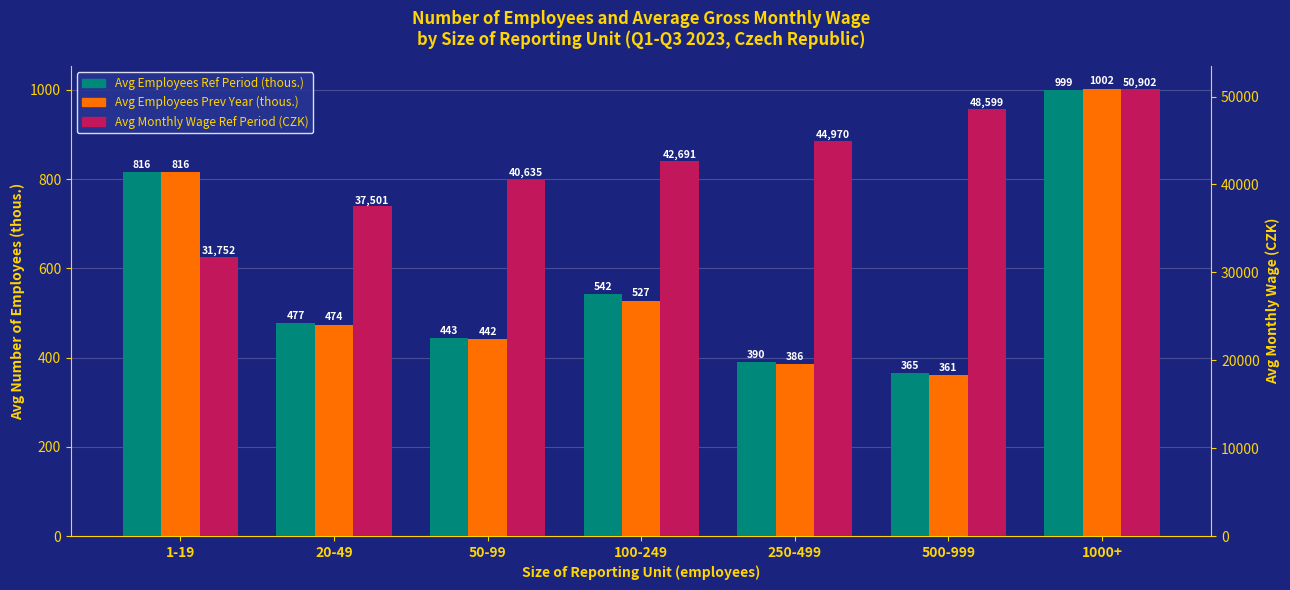

Count the number of data series in this chart.

3